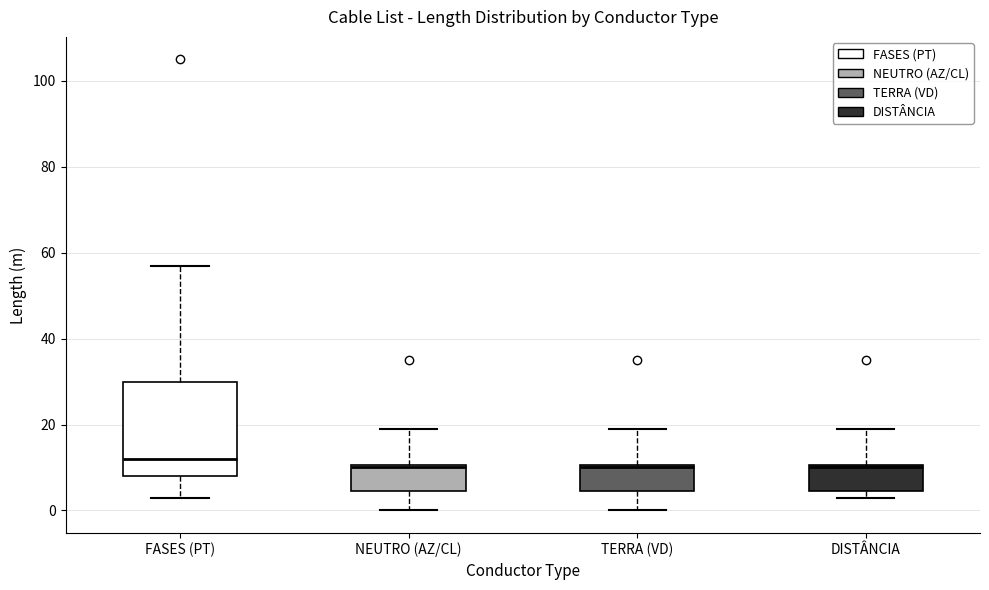

Comparing the boxes themselves (not the whiskers), which one is the tallest?

FASES (PT)